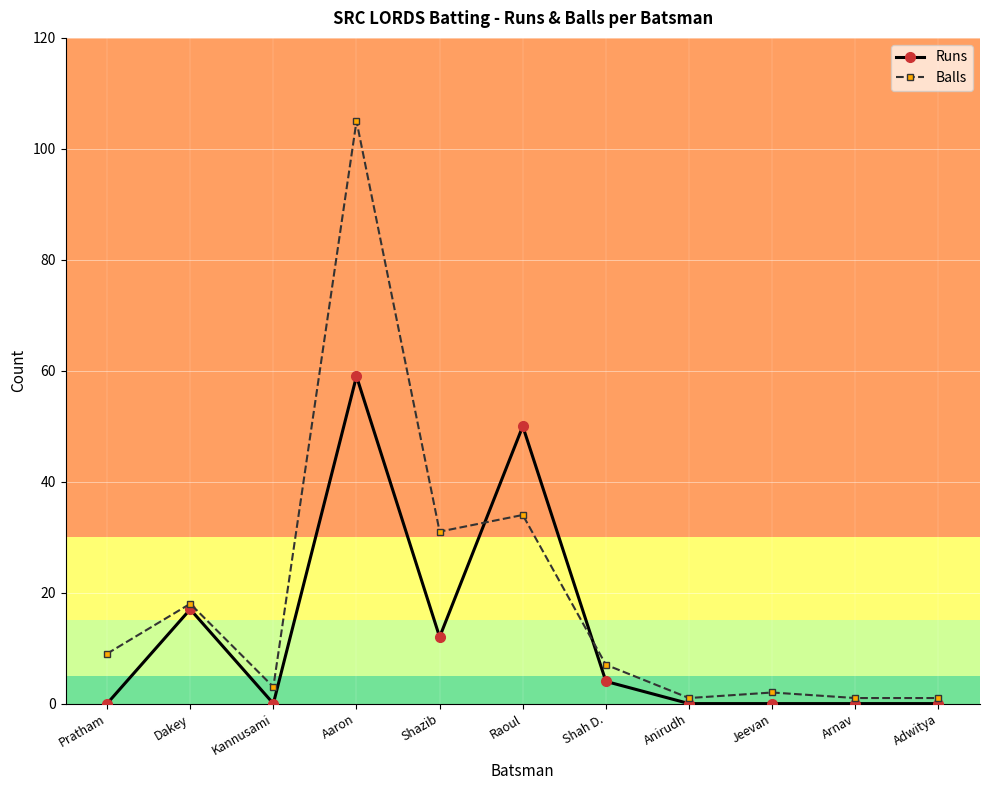

What is the label of the 5th point from the left?

Shazib